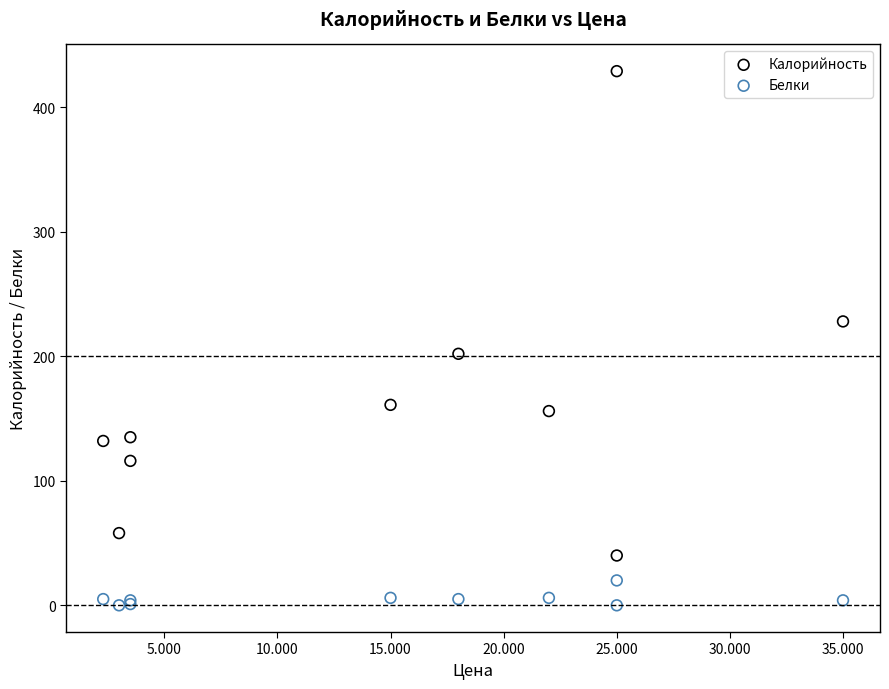

Which series reaches the minimum Y coordinate?

Белки